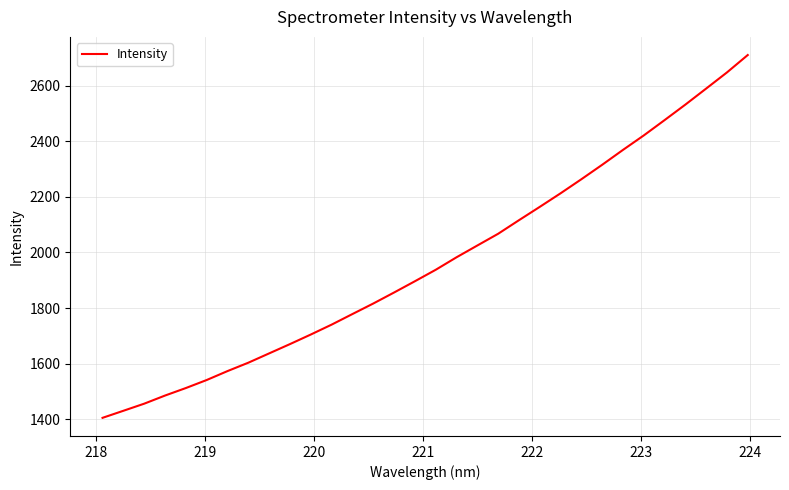

What is the smallest value displayed?

1405.0